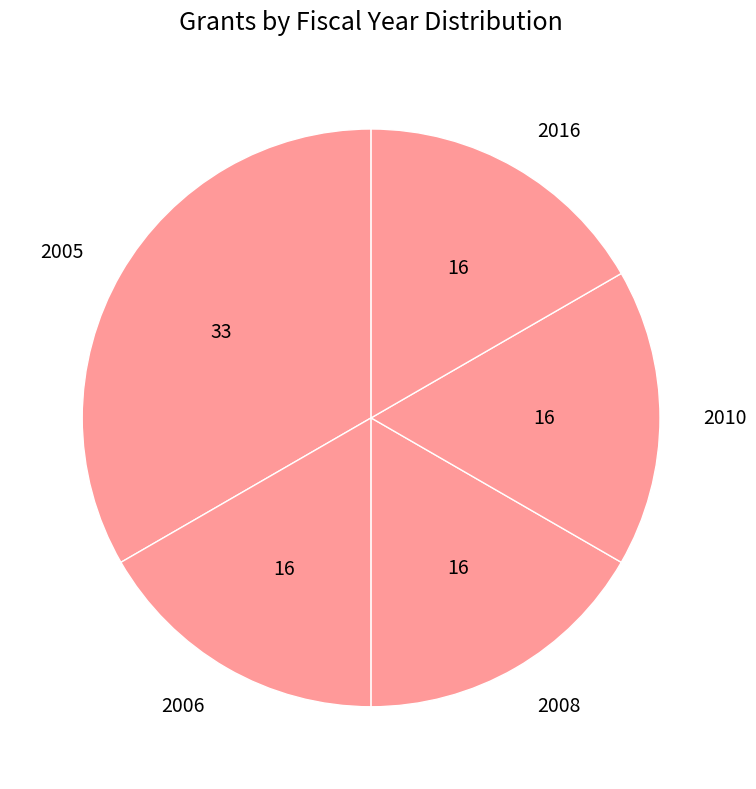

What is the largest slice in the pie chart?

2005